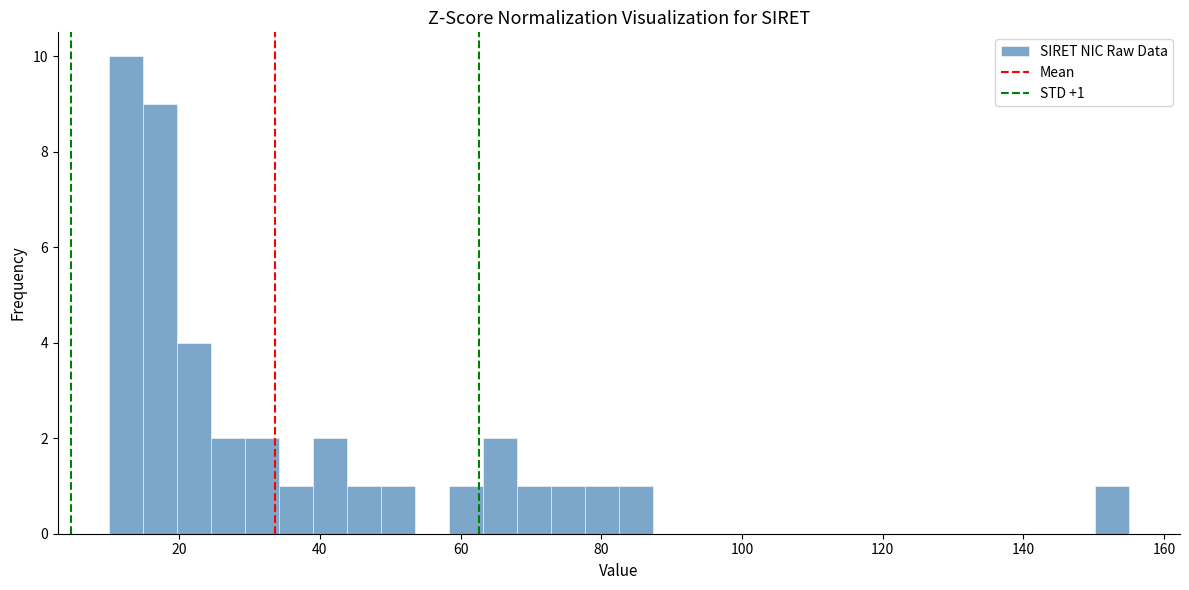

Read against the x-axis, roughly where is the centre of the tallest bar?

12